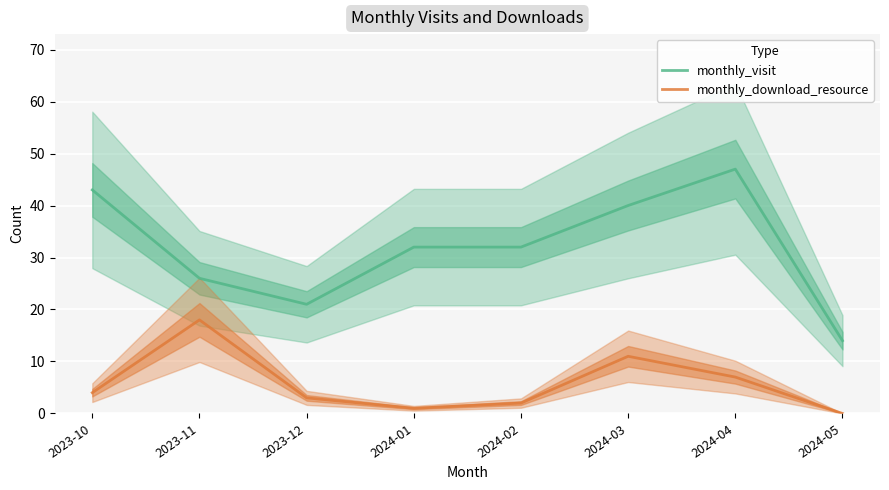

What is the difference between the highest and lowest values at 2024-03?

29